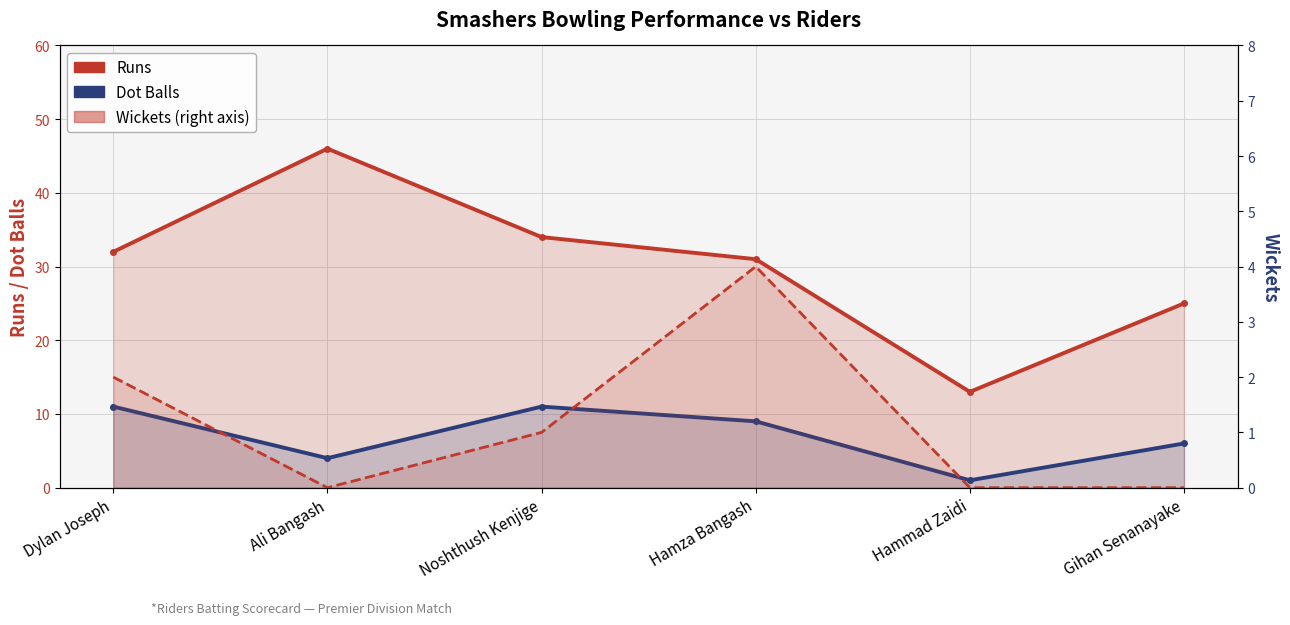

Which series has the largest total across all categories?

Runs